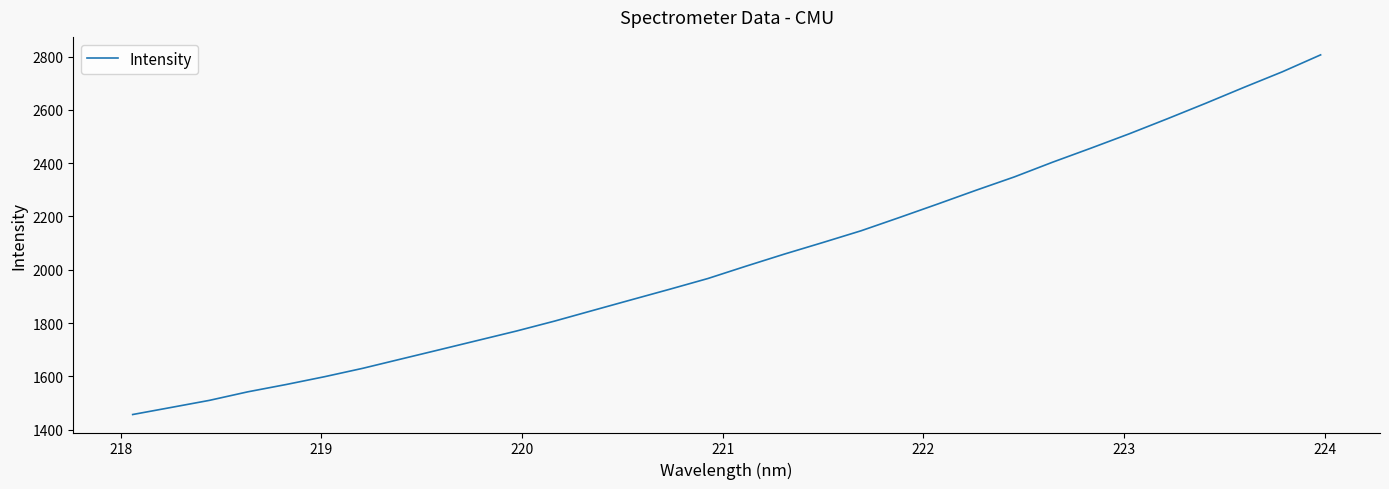

What is the minimum value shown in the chart?

1456.8